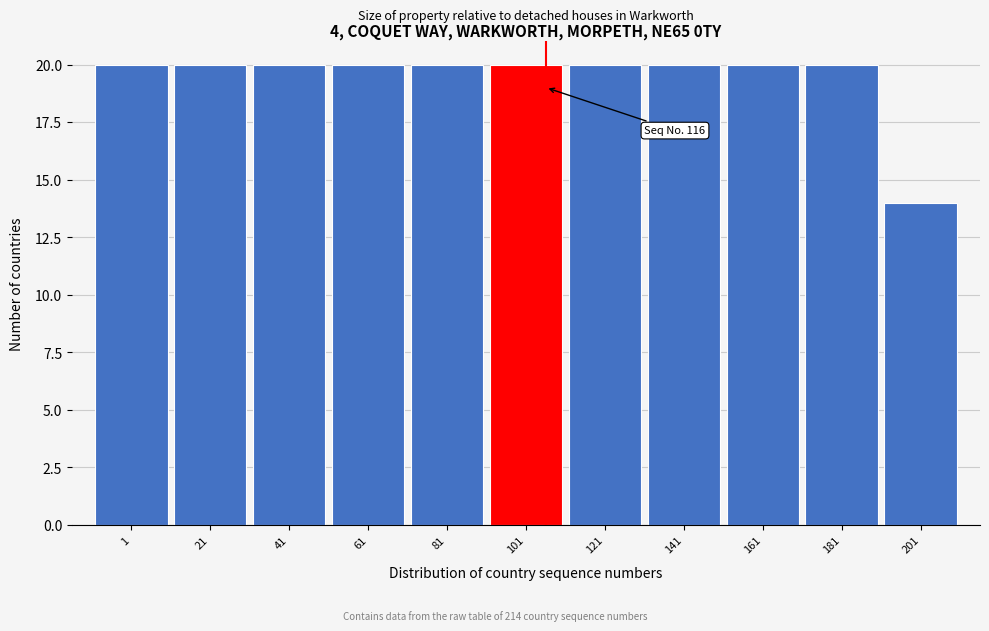

Reading right to left, extract all data points from this chart.

201=14	181=20	161=20	141=20	121=20	101=20	81=20	61=20	41=20	21=20	1=20